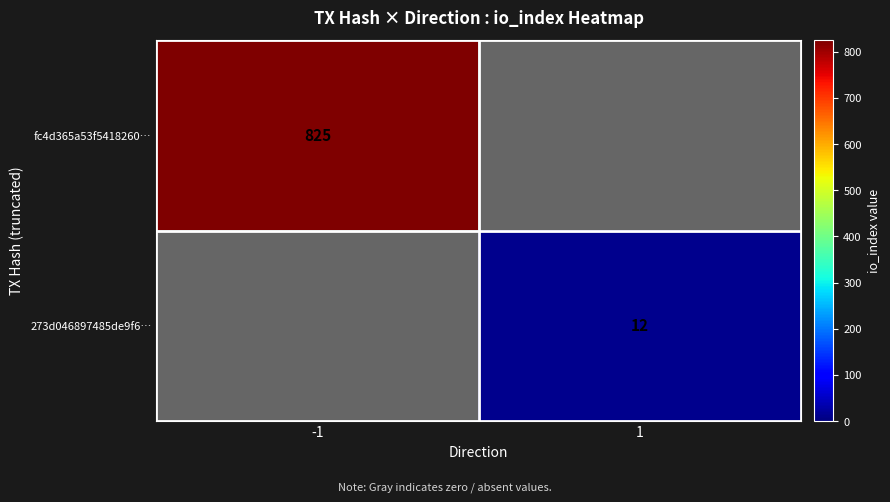

Is it true that 273d046897485de9f6… equals 12 at 1?

True